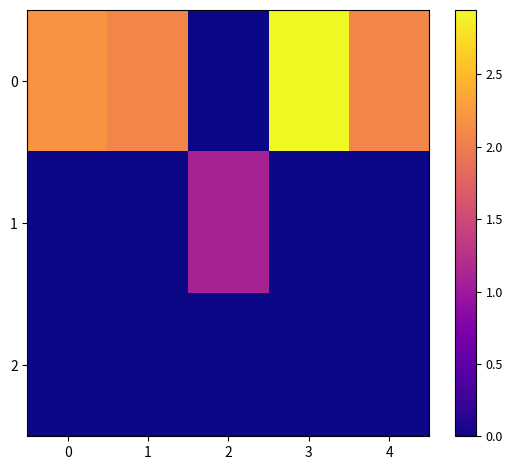

What is the difference between the highest and lowest values at 3?

2.9